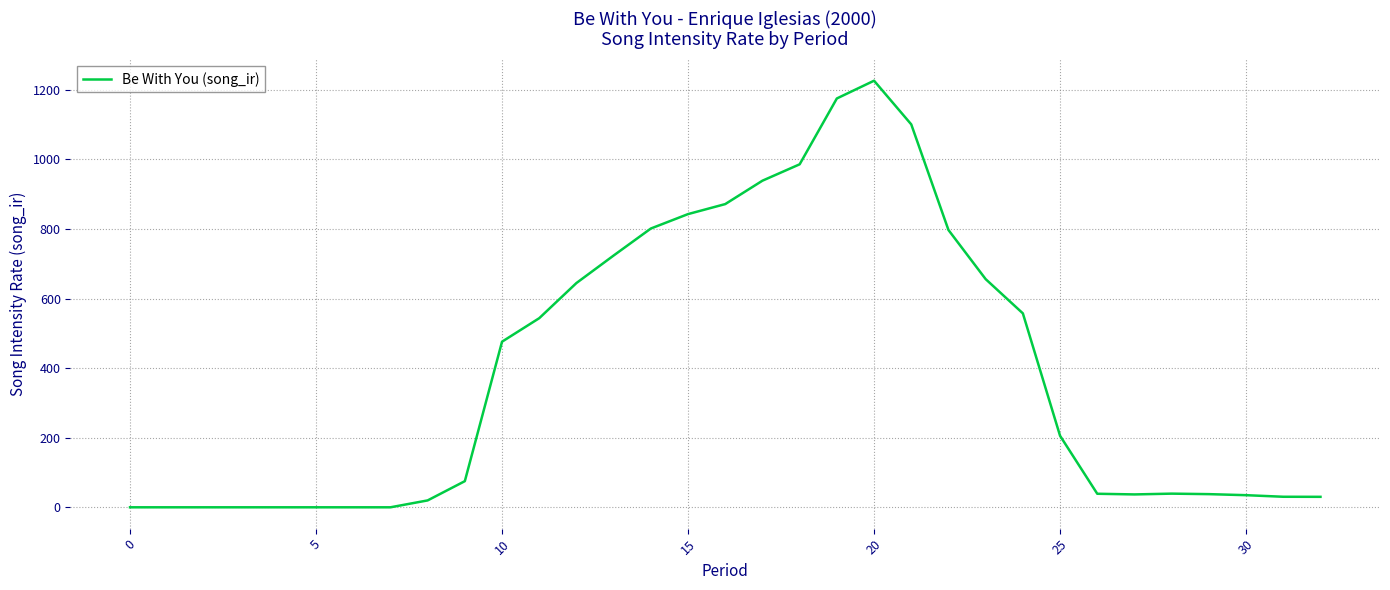

What is the difference between the maximum and minimum values?

1226.5